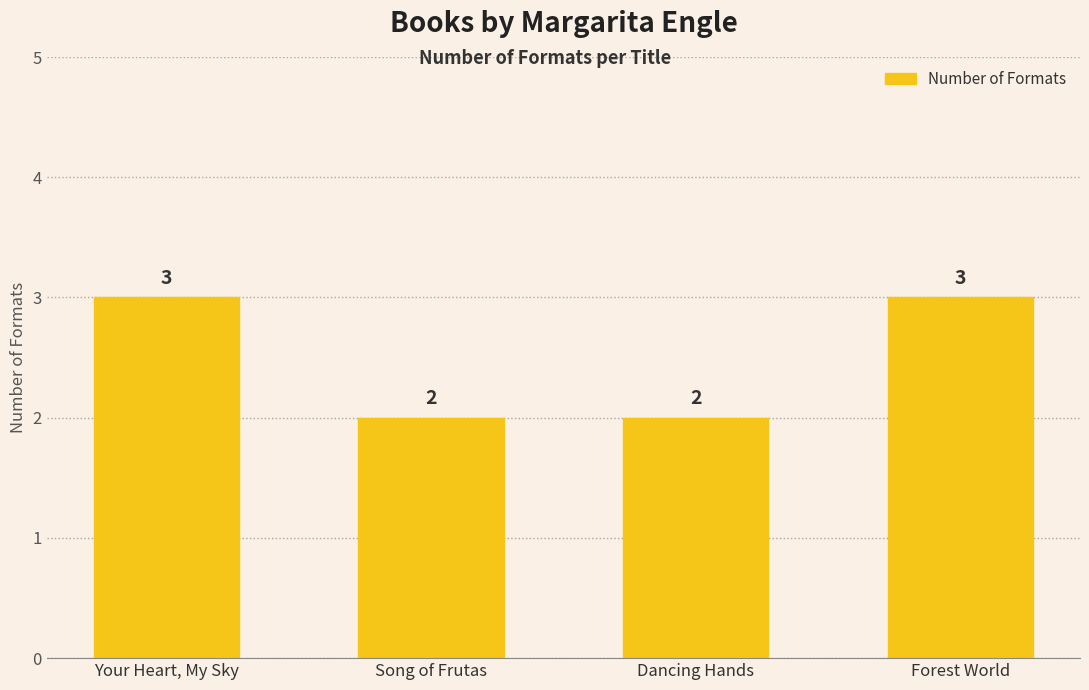

The value at Dancing Hands is 3. True or false?

False